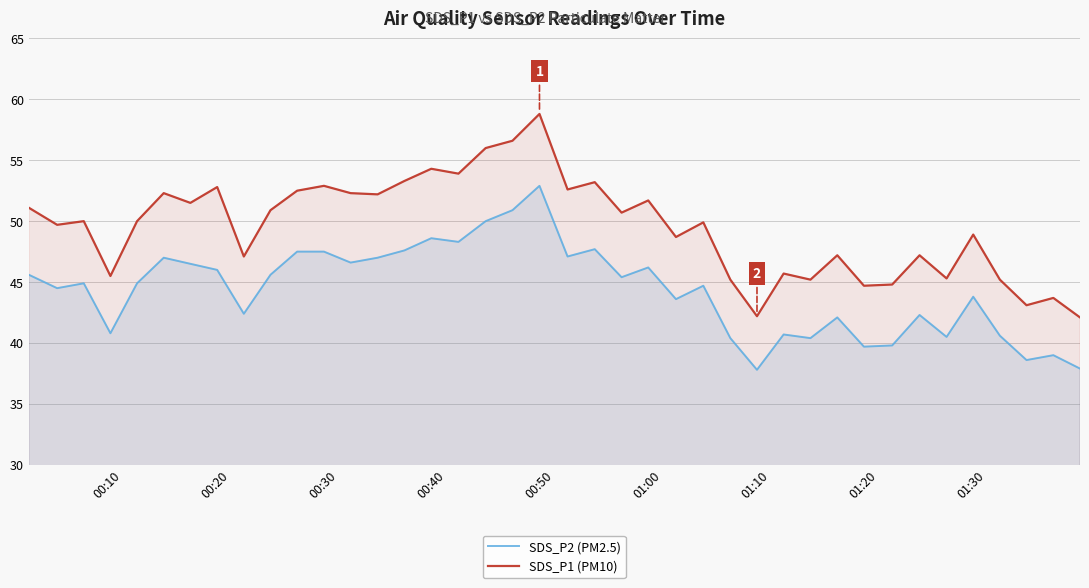

Which series has the widest spread of values?

SDS_P1 (PM10)